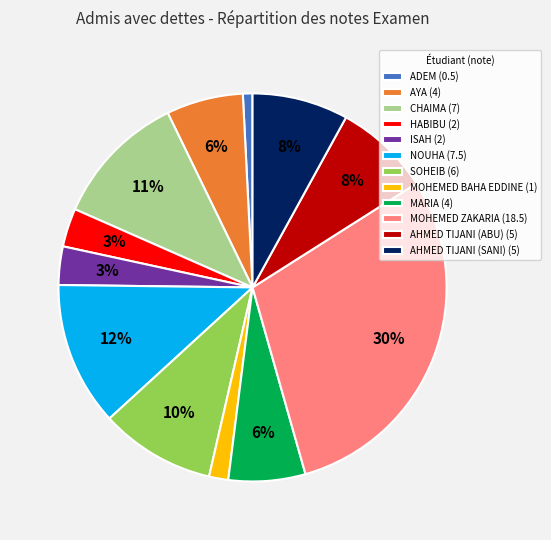

To the nearest percent, what portion does MOHEMED ZAKARIA represent?

30%